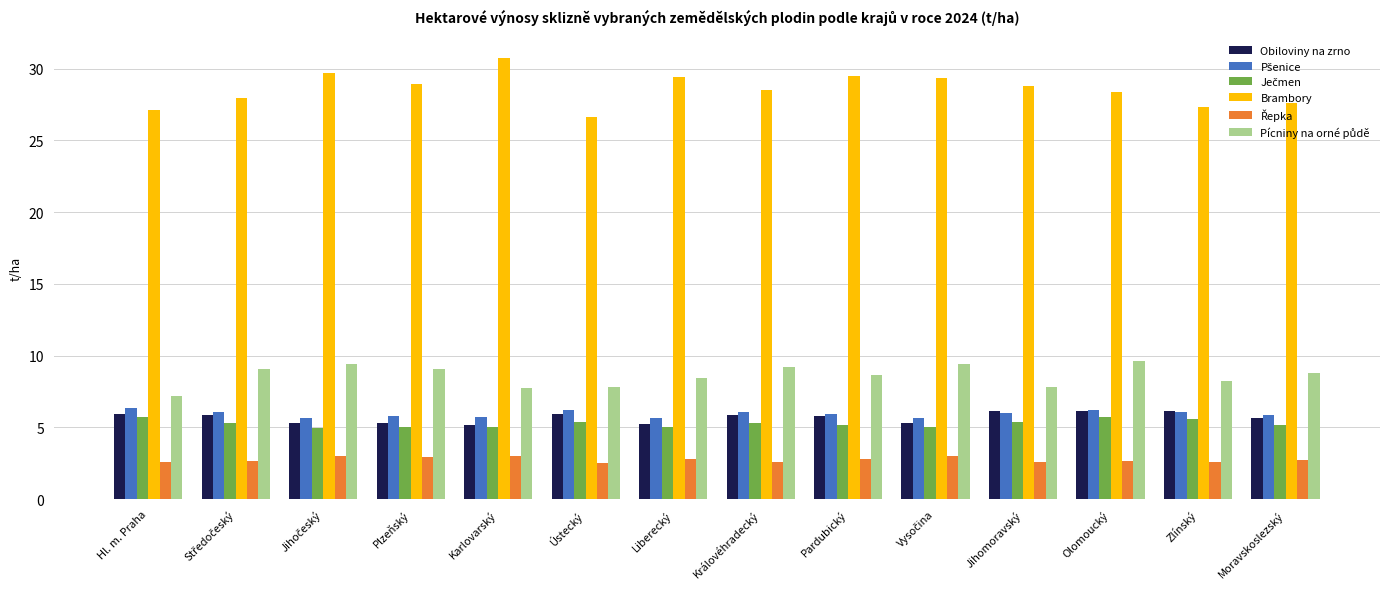

How many series are shown in this chart?

6